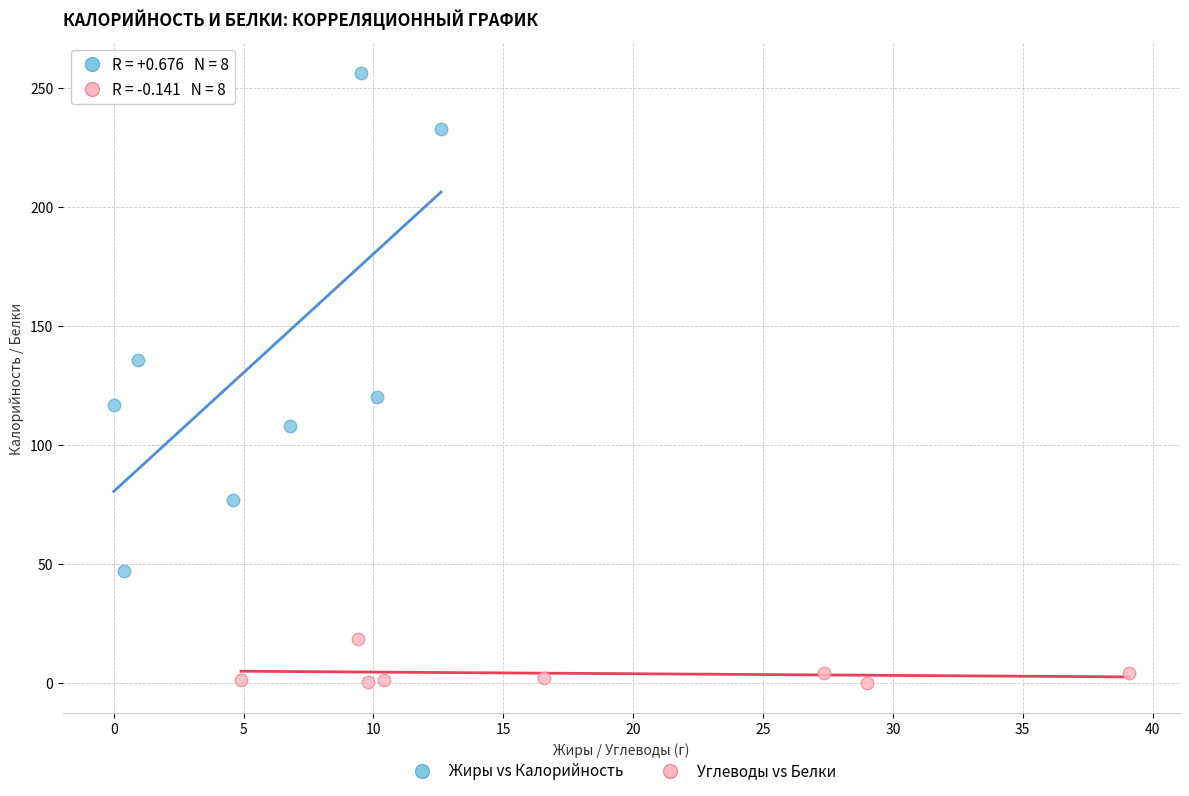

Which series reaches the minimum Y coordinate?

Углеводы vs Белки